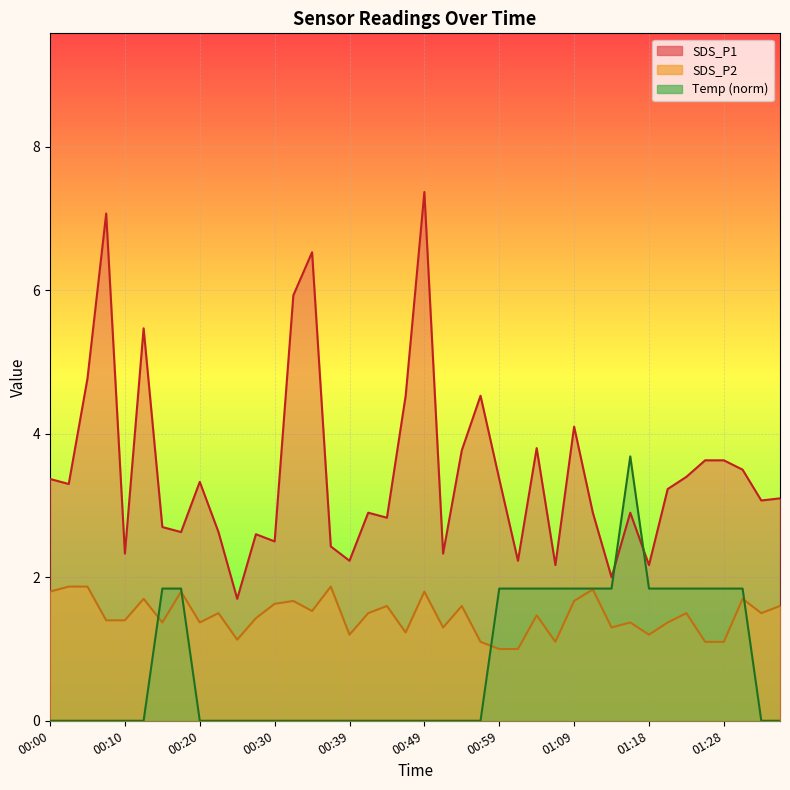

What is the difference between the SDS_P2 values at 00:22 and 01:06?

0.4